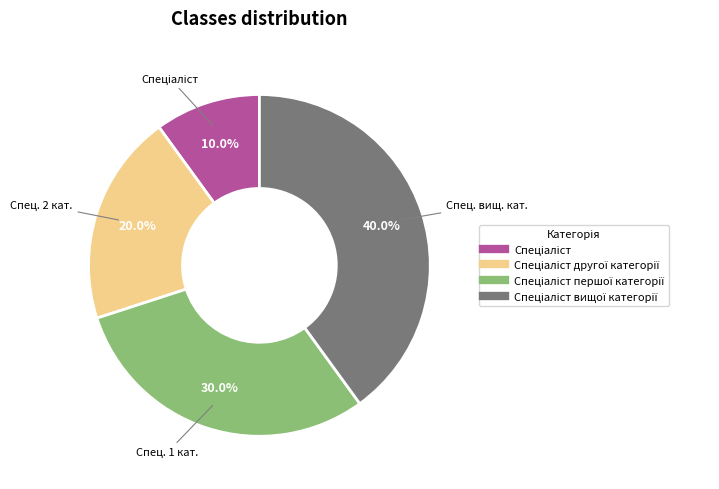

Is there a majority slice in this chart?

No